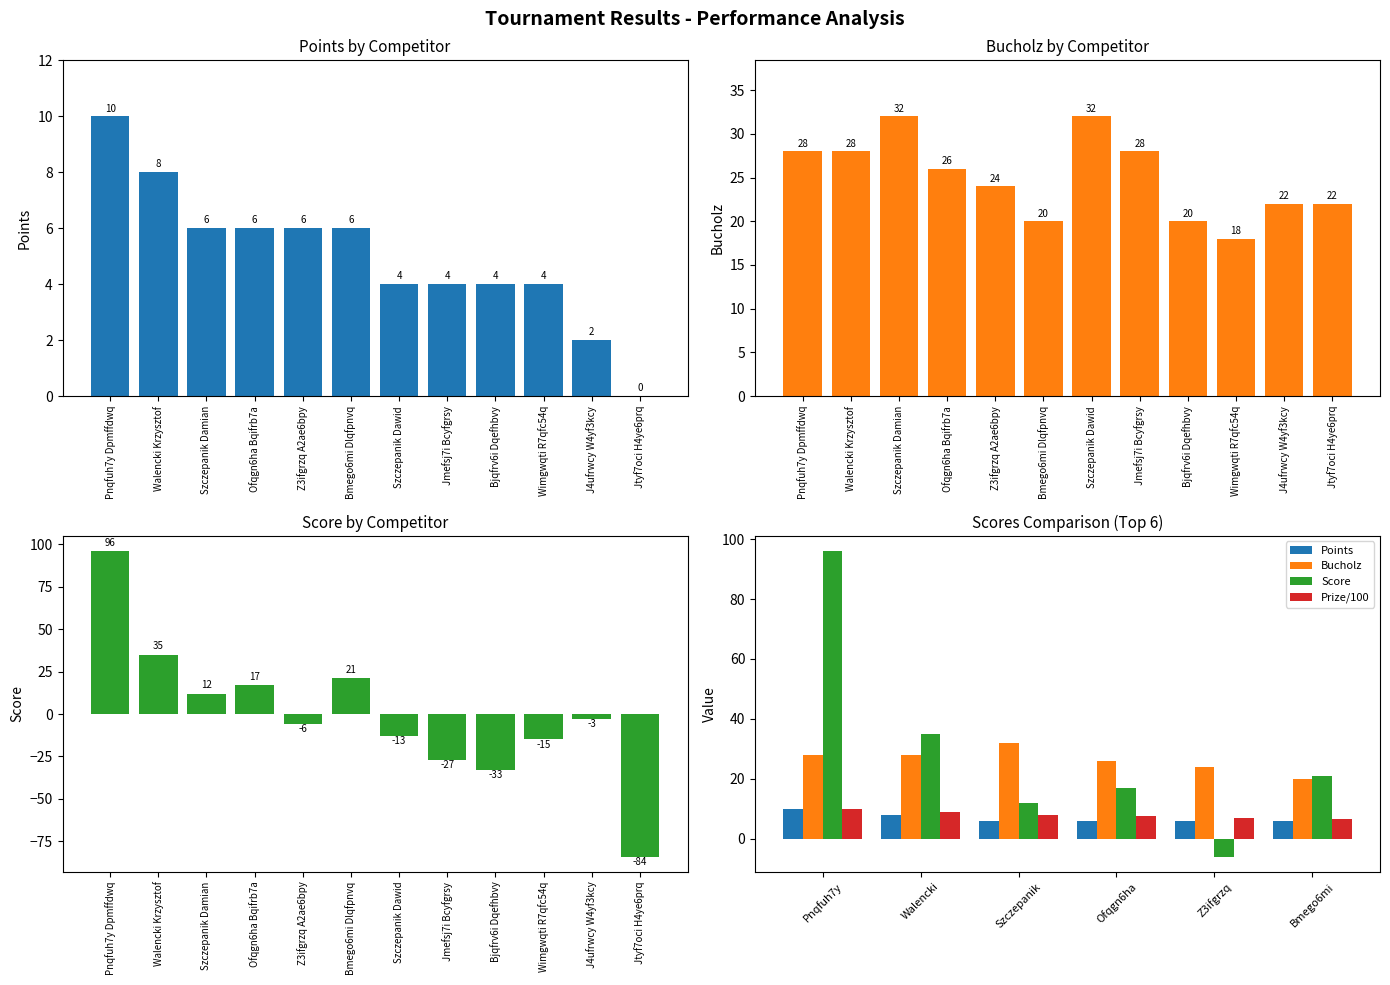

What is the sum of the Points values at Szczepanik and Walencki?

14.0